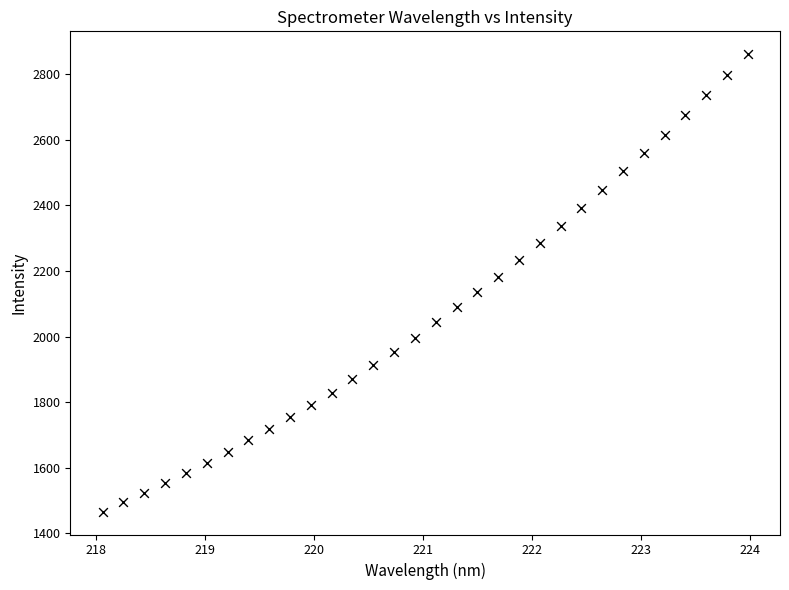

What is the range of X values (max minus min)?

5.9